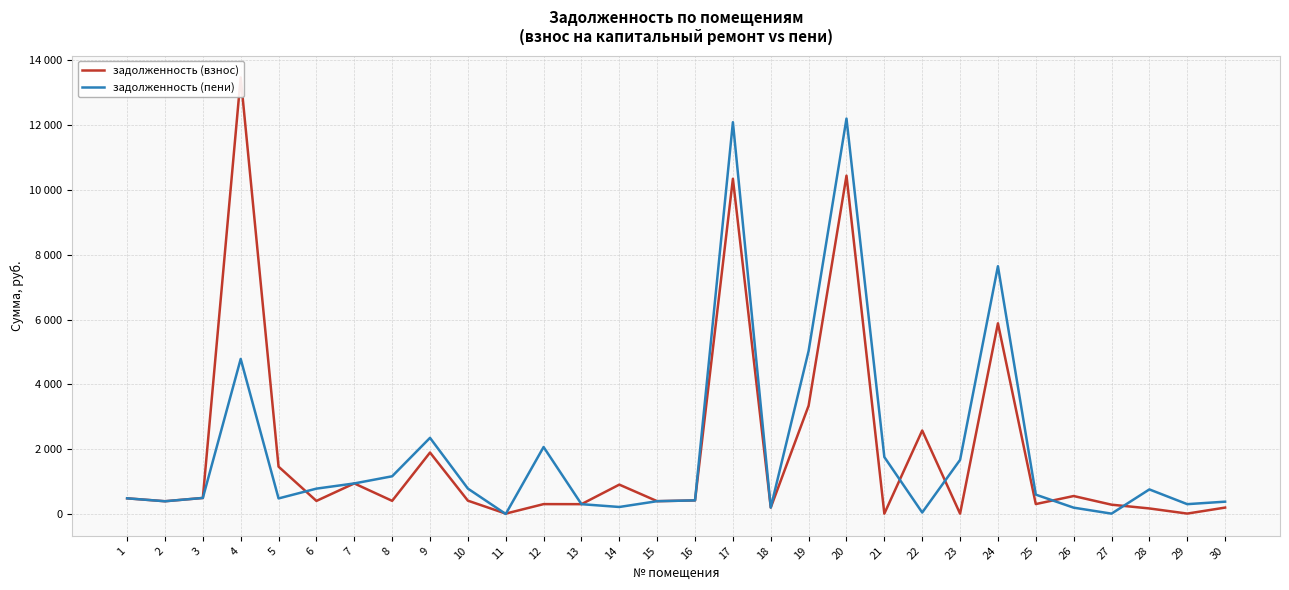

The value of задолженность (пени) at 14 is 113.9. True or false?

False